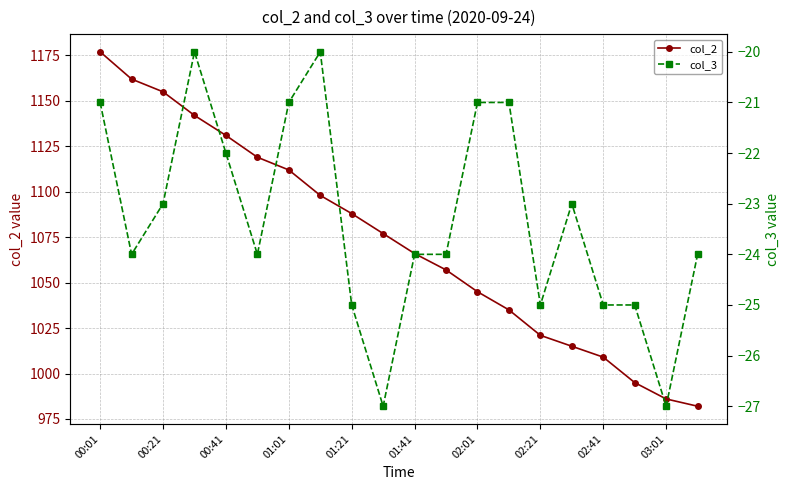

What is the sum of all col_2 values?

21472